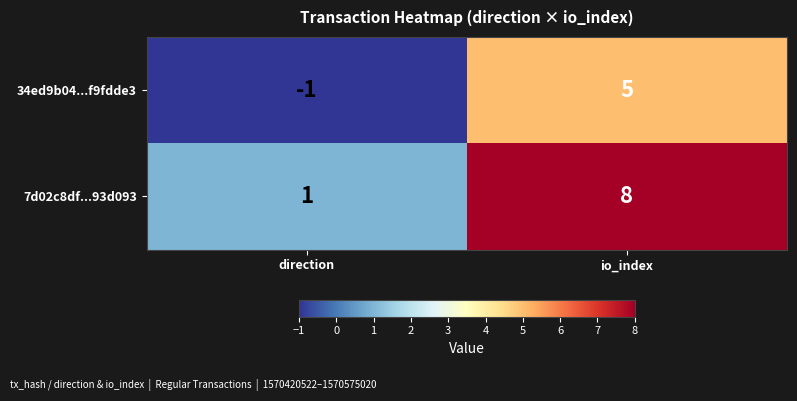

At which label is 7d02c8df...93d093 closest to 4?

direction